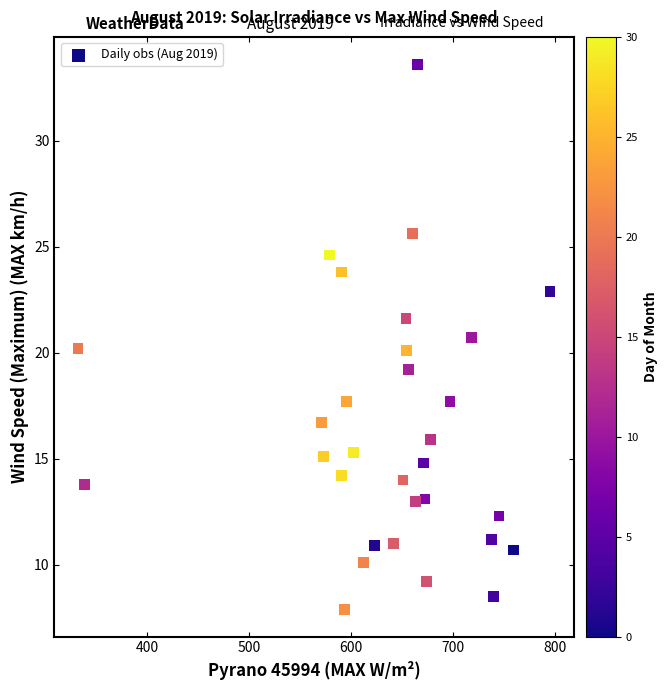

What is the range of X values (max minus min)?

462.4